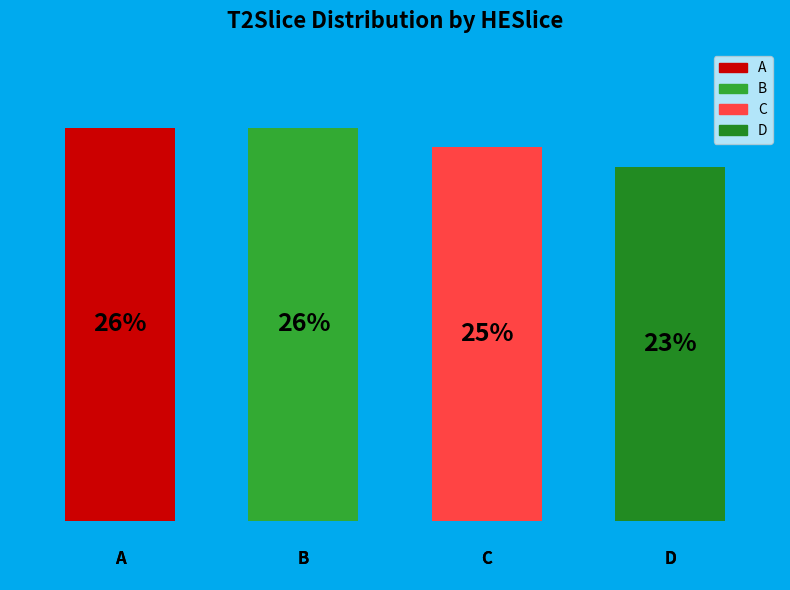

To the nearest percent, what portion does C represent?

25%